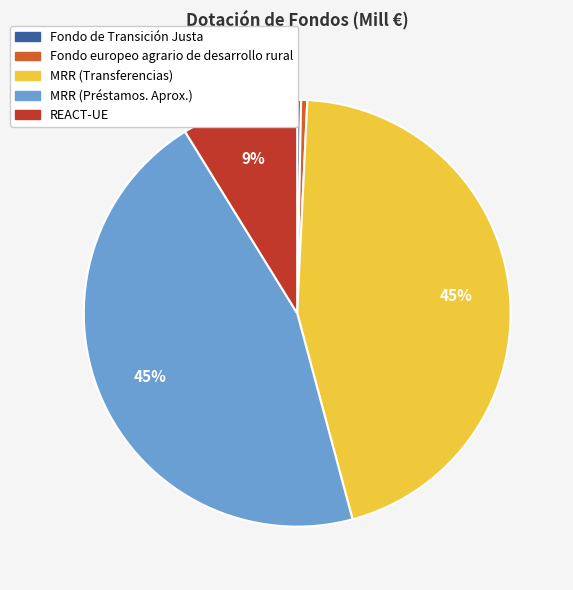

Which has a higher value, Fondo de Transición Justa or REACT-UE?

REACT-UE